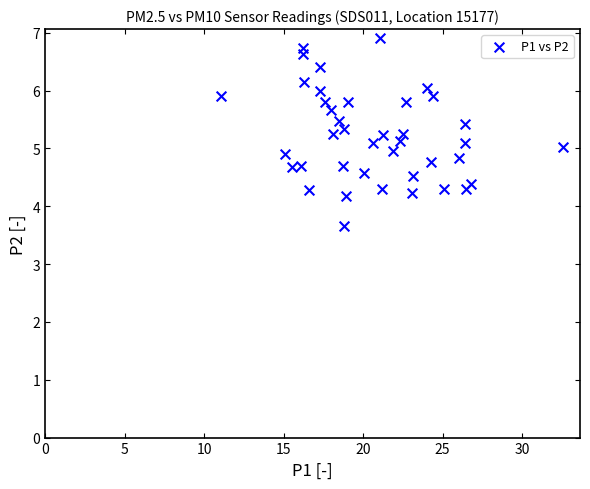

What is the range of X values (max minus min)?

21.5